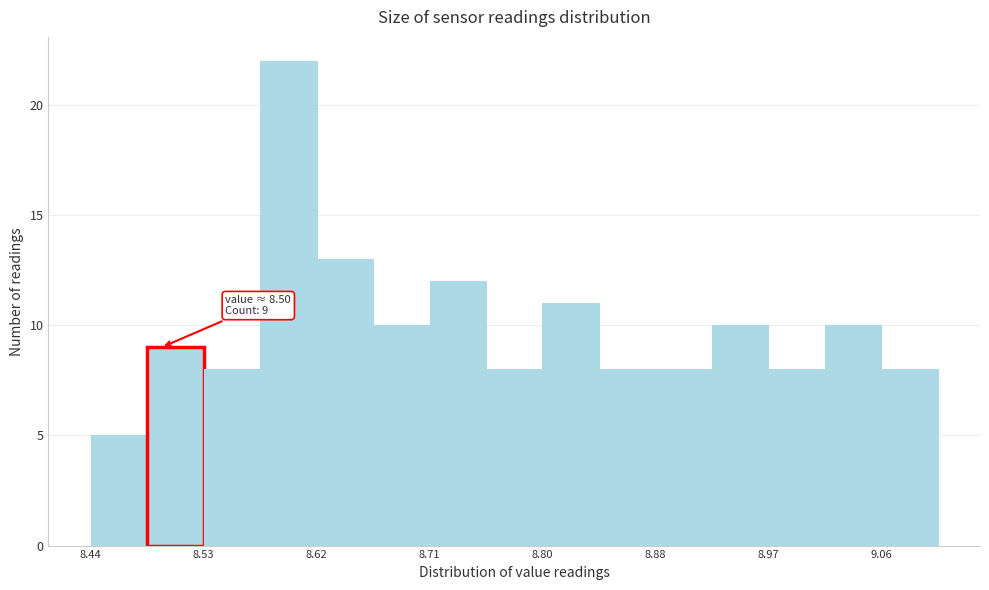

Which range on the x-axis has the tallest bar?

8.577 to 8.621